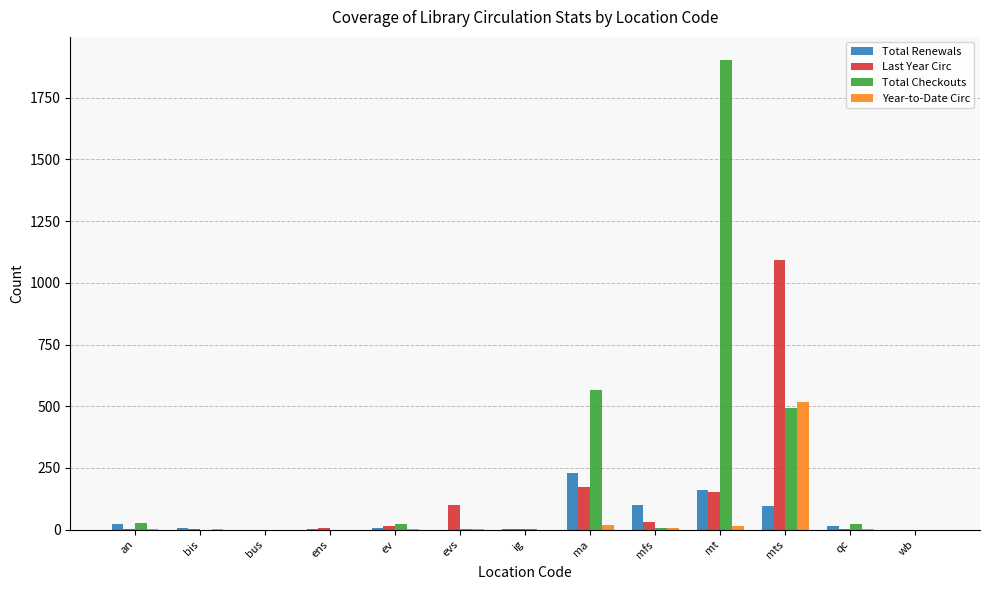

Which label corresponds to the largest value in the chart?

mt